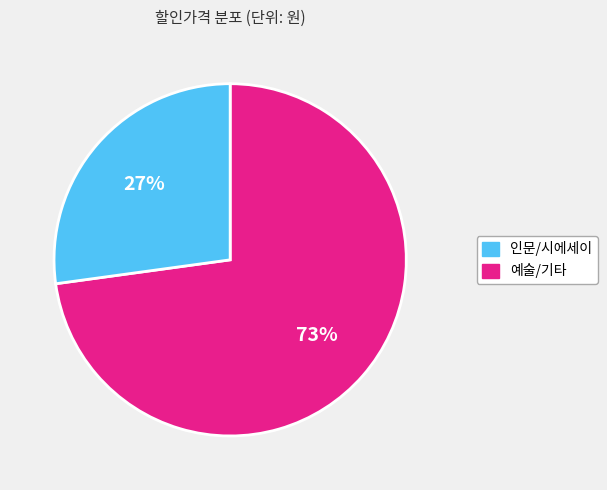

To the nearest percent, what is the average slice percentage?

50%